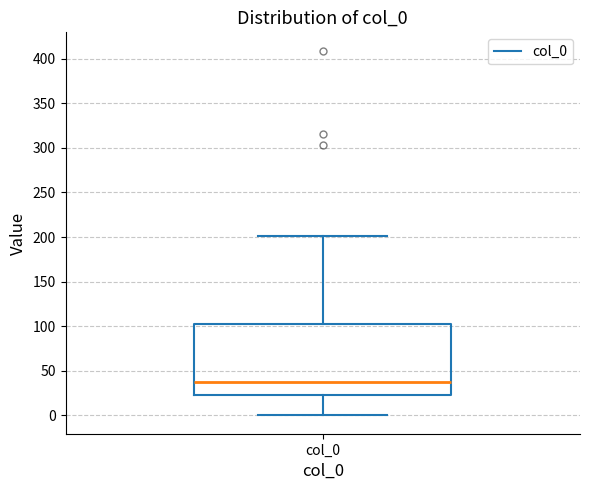

Transcribe this box plot: give where the median line is, the range the box spans, and where the two whiskers end, as read against the y-axis. The values are not printed on the chart, so give them approximately, as read against the axis.

median 35, box 25 to 105, whiskers 0 to 200